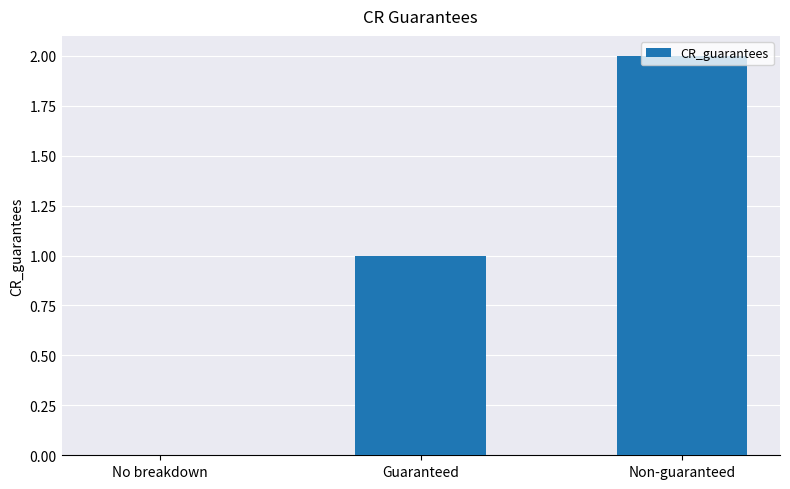

Reading left to right, list all the values displayed in this chart.

0	1	2